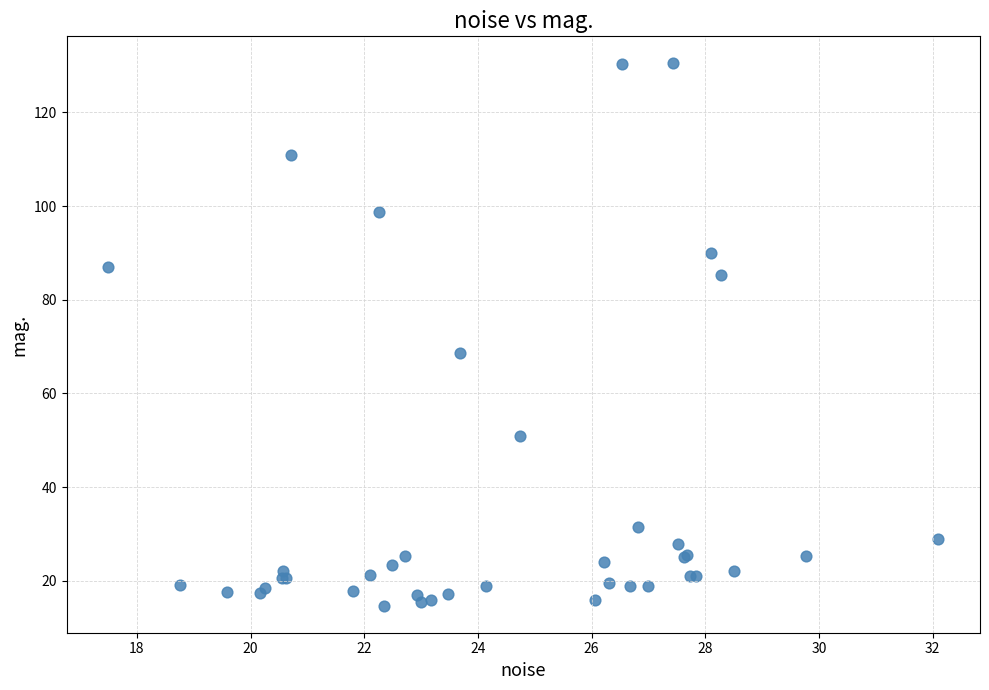

What Y value in the scatter plot is closest to 72?

68.7